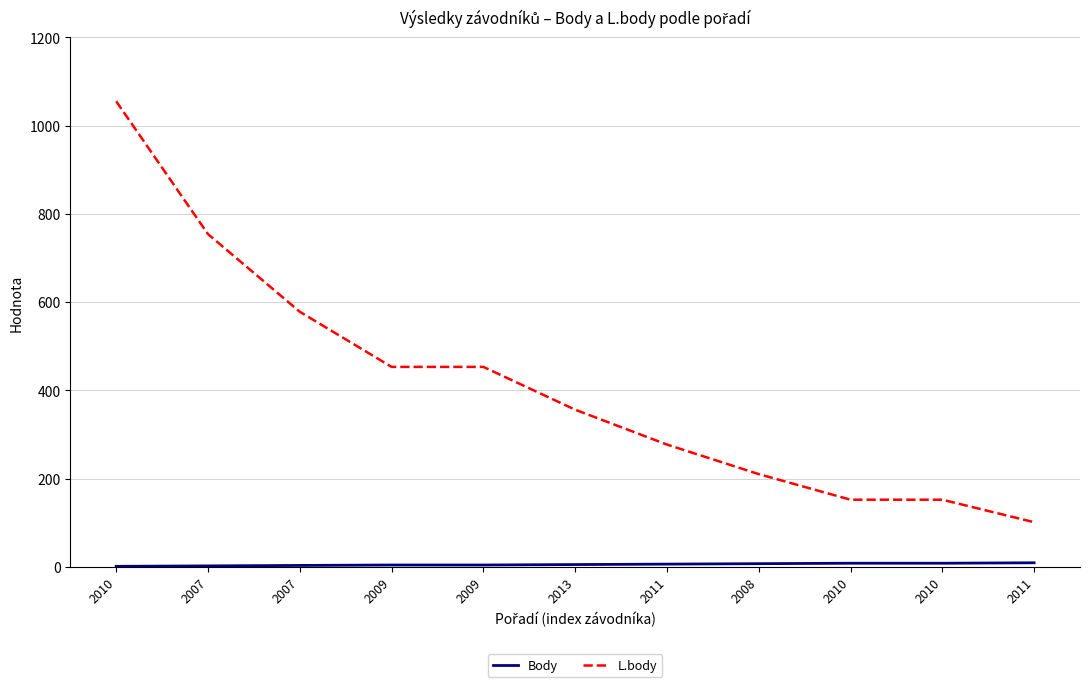

Does the chart display data point markers on the line(s)?

No